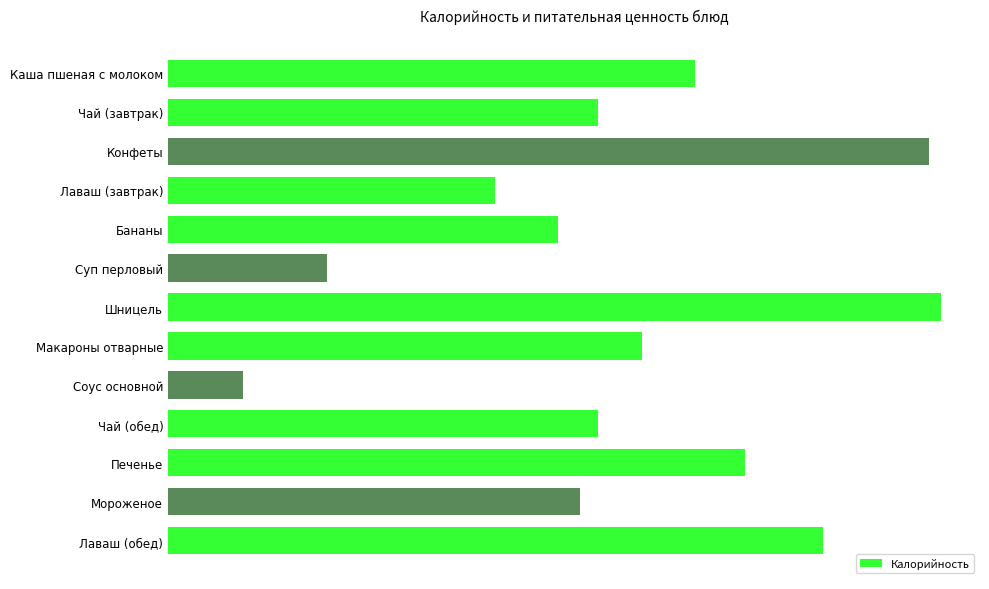

Are the bars horizontal?

Yes